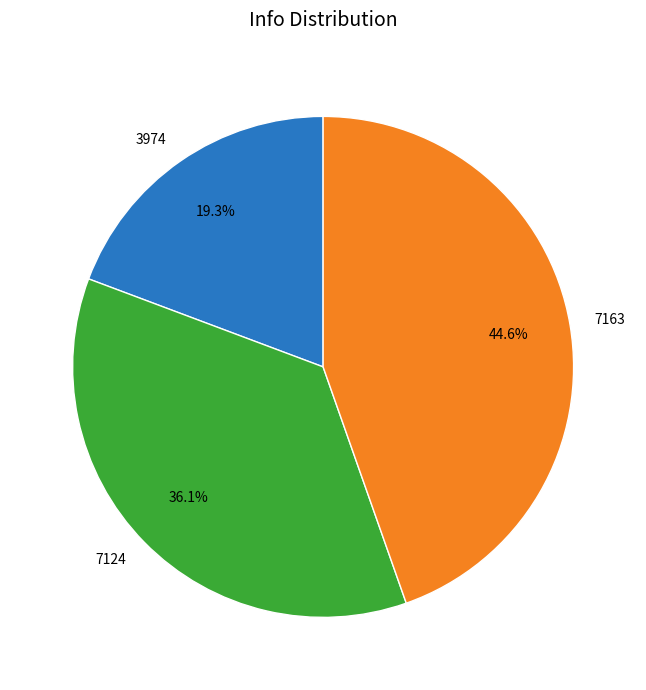

Which slice is the largest?

7163